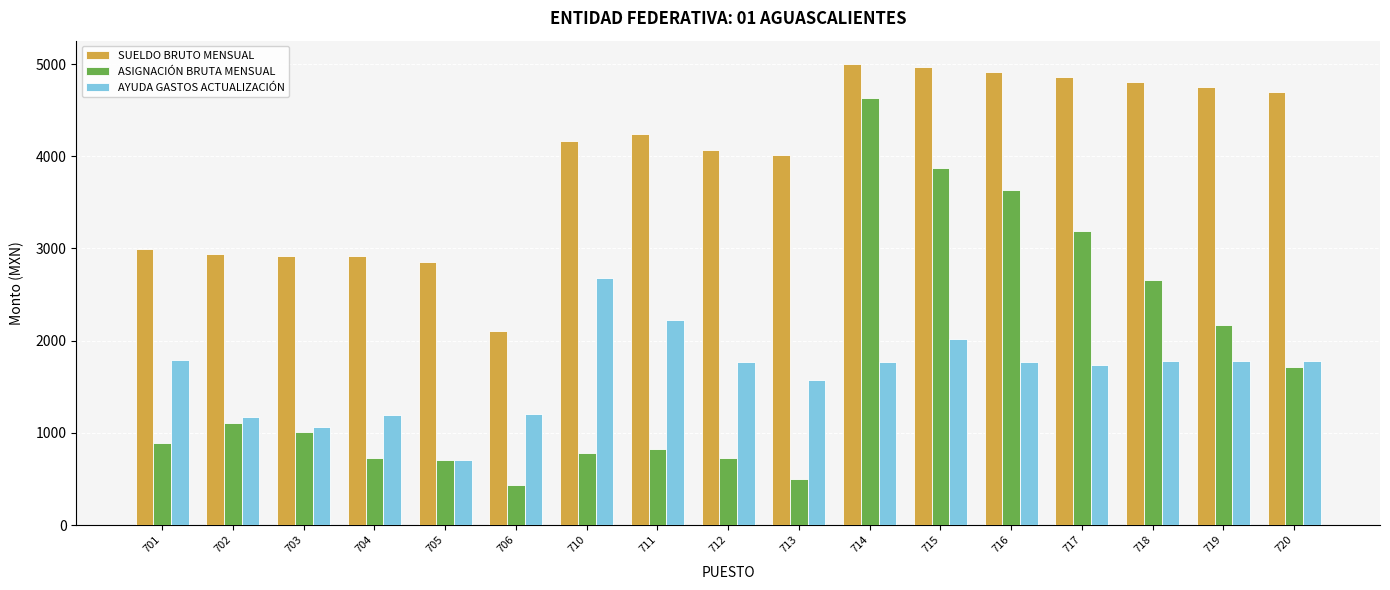

What is the minimum value for ASIGNACIÓN BRUTA MENSUAL?

429.0